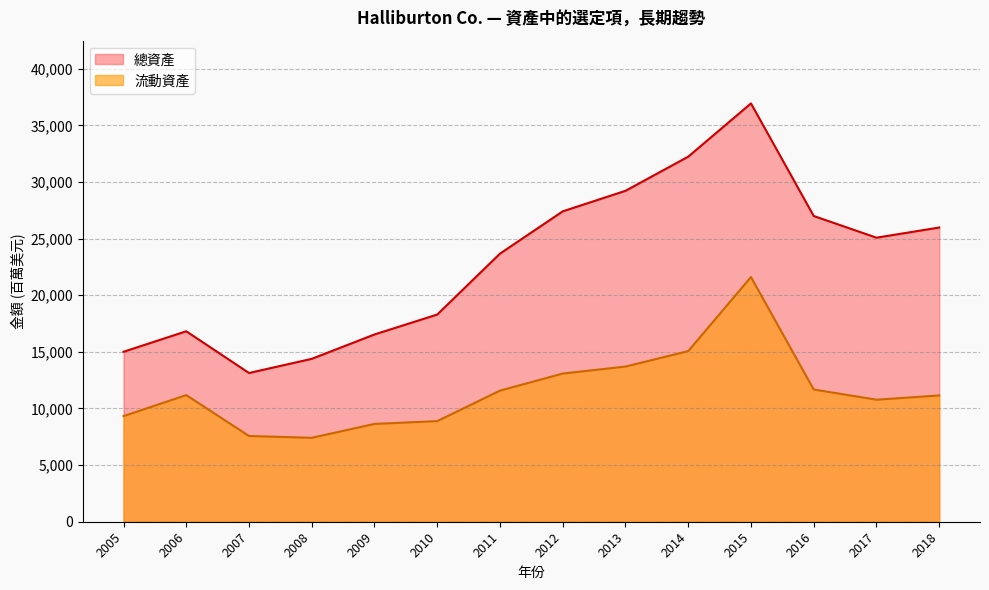

What is the sum of all 流動資產 values?

161667